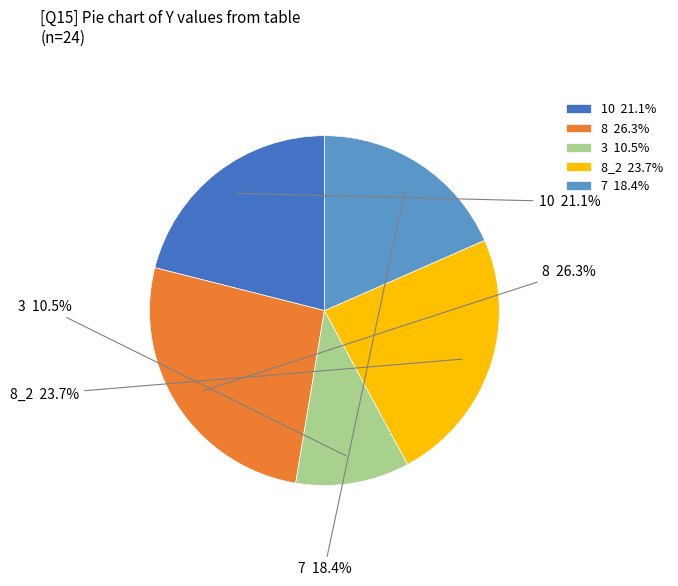

How many segments does this pie chart have?

5